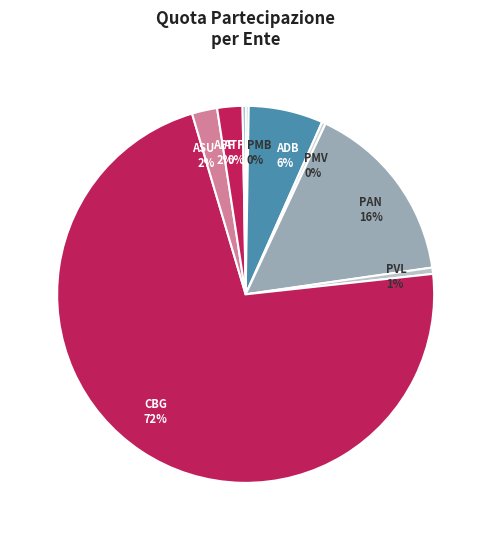

Which category has the biggest portion of the pie?

CBG